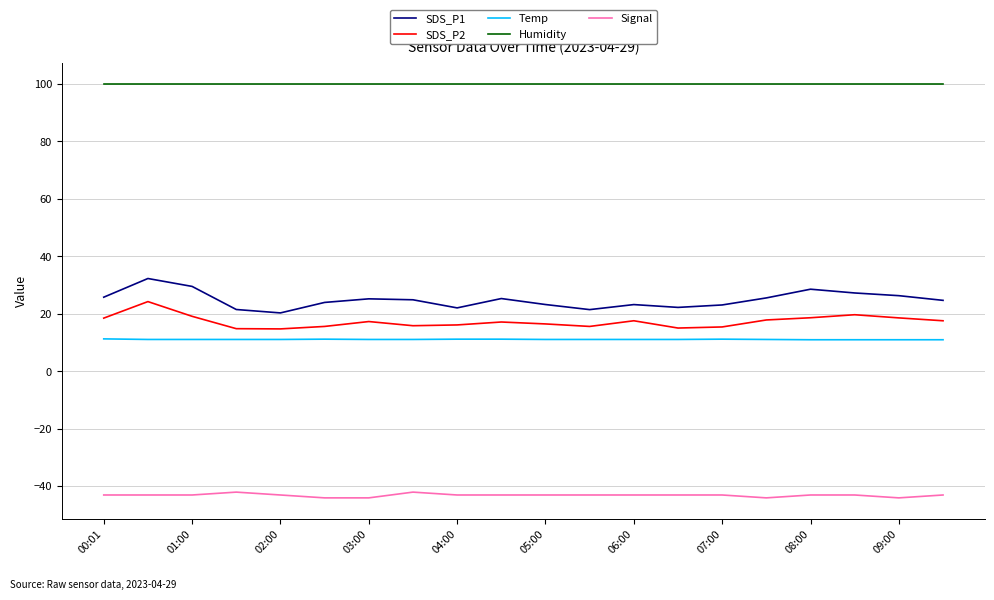

What is the highest value of the Signal series?

-42.0